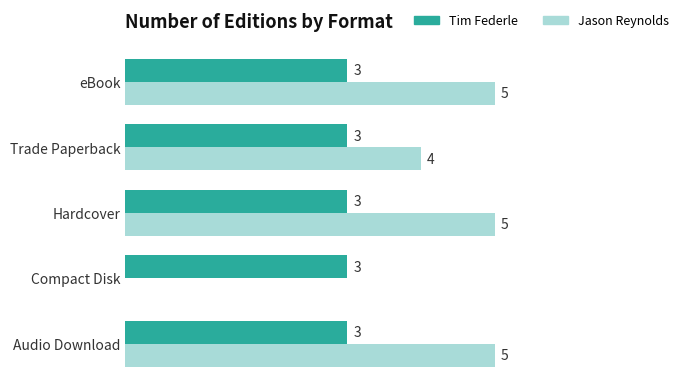

Between Audio Download and Trade Paperback, which series saw the biggest shift?

Jason Reynolds